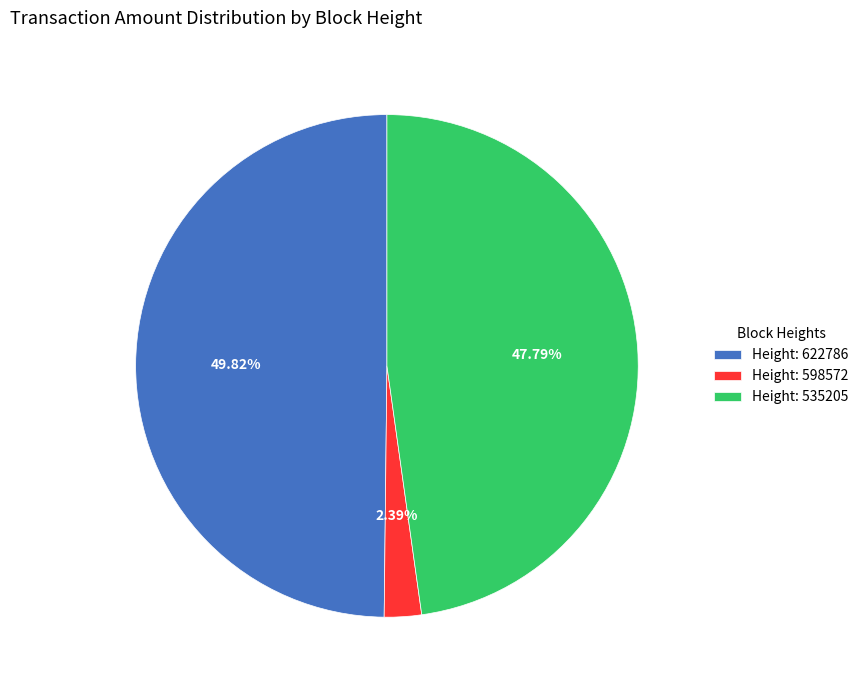

Does any single category account for the majority?

No